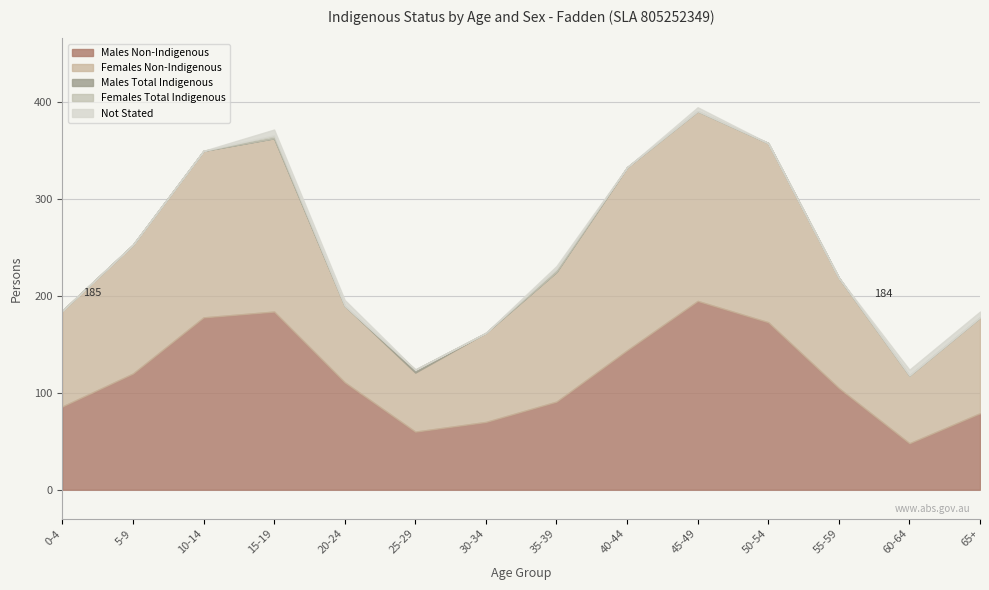

Count the number of data series in this chart.

5